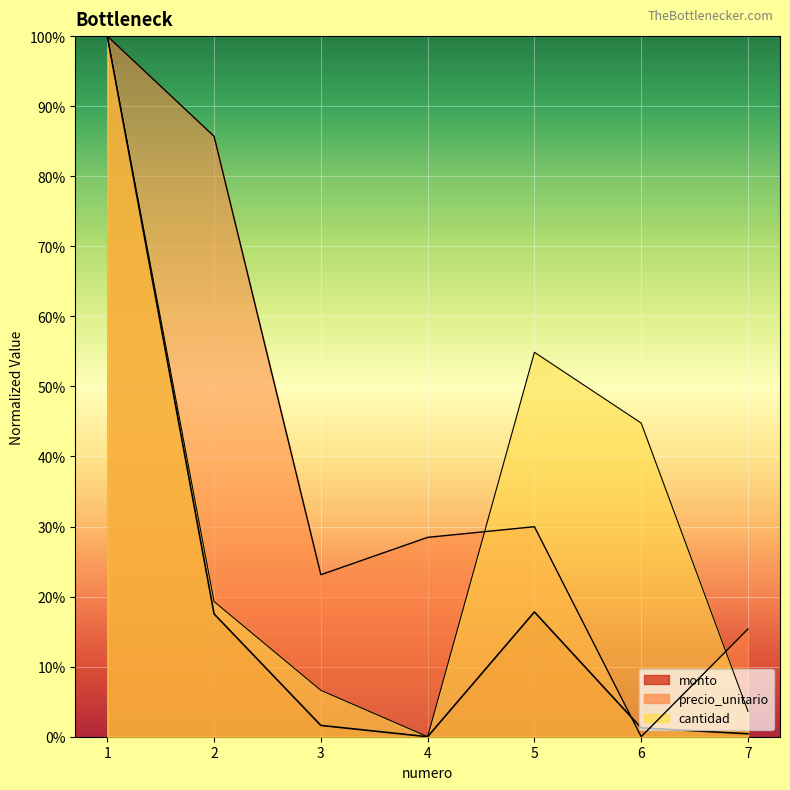

Reading left to right, what are all the values shown in this chart?

precio_unitario: 1.0	0.9	0.2	0.3	0.3	0.0	0.2
cantidad: 1.0	0.2	0.1	0.0	0.5	0.4	0.0
monto: 1.0	0.2	0.0	0.0	0.2	0.0	0.0